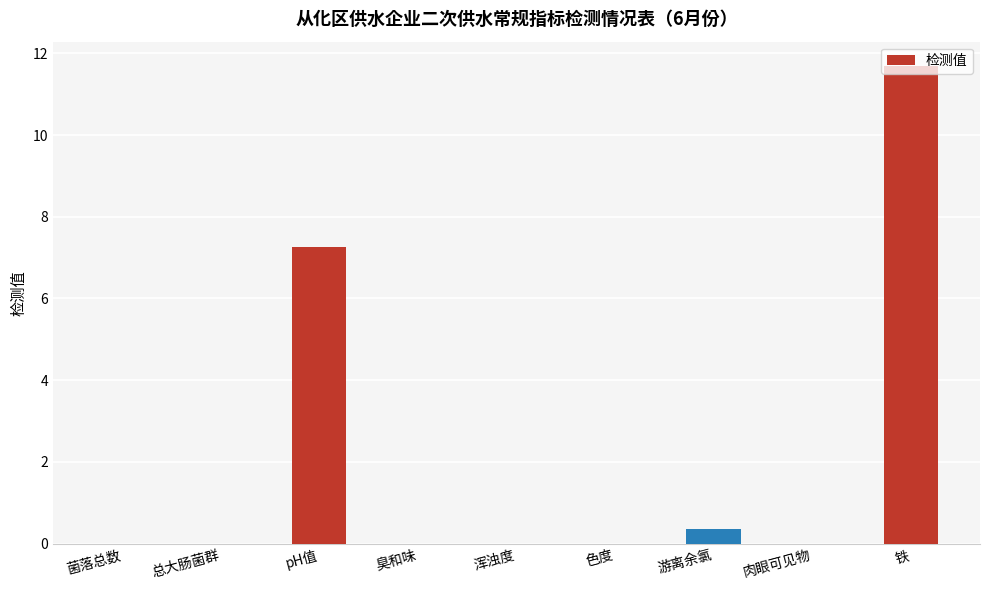

At which label is the value closest to 5?

pH值